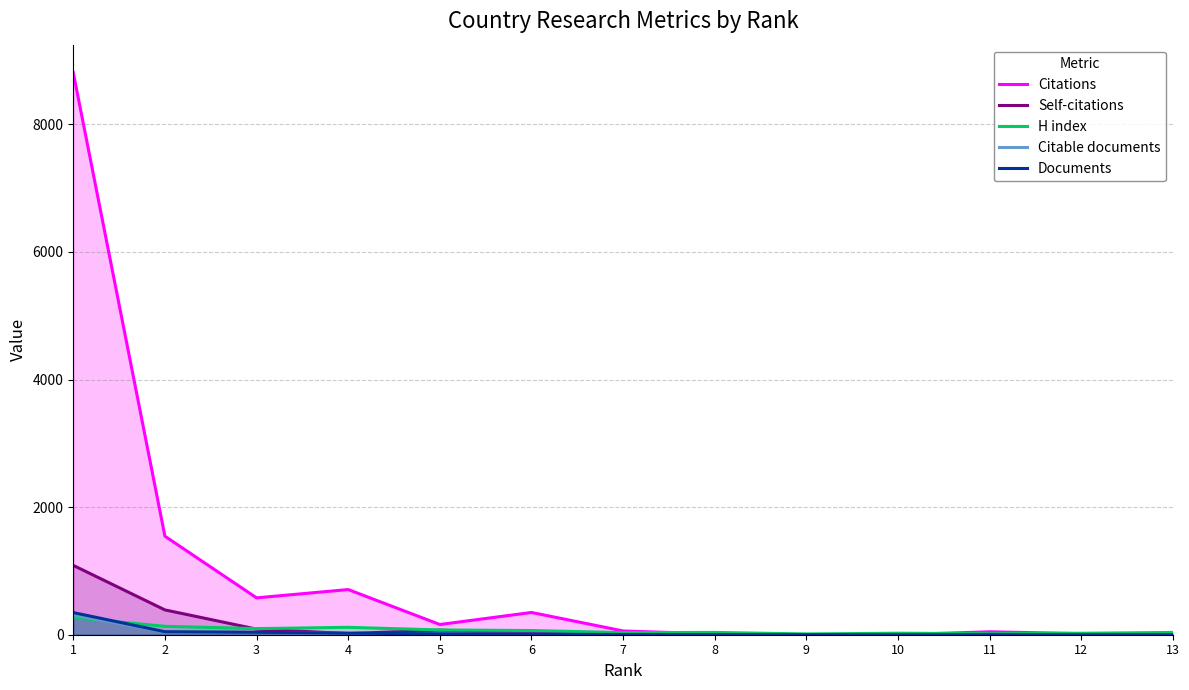

List the series in order of their peak value, highest first.

Citations, Self-citations, Documents, Citable documents, H index